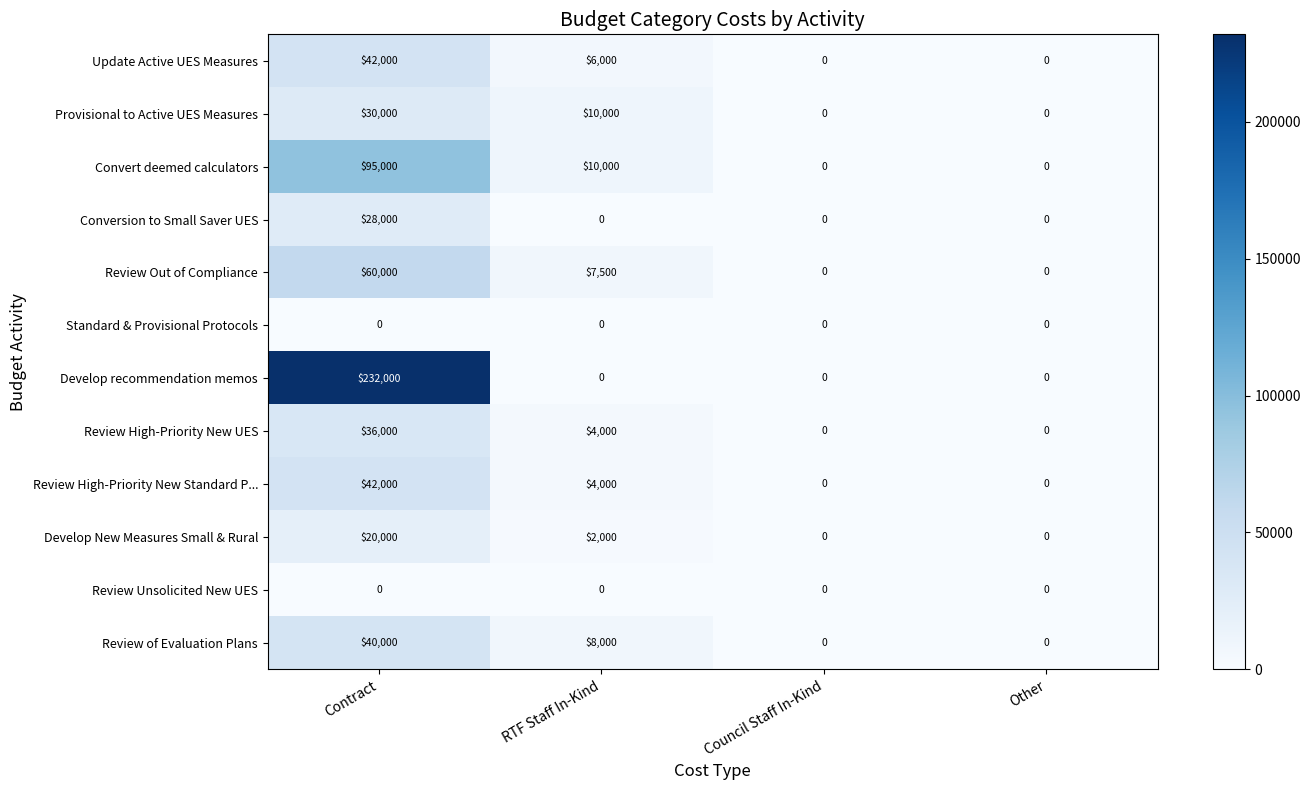

The Provisional to Active UES Measures series shows 30000 at Contract. True or false?

True